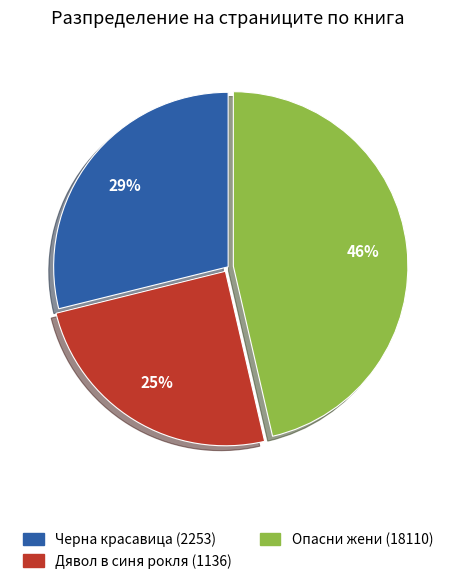

To the nearest percent, what is the average slice percentage?

33%